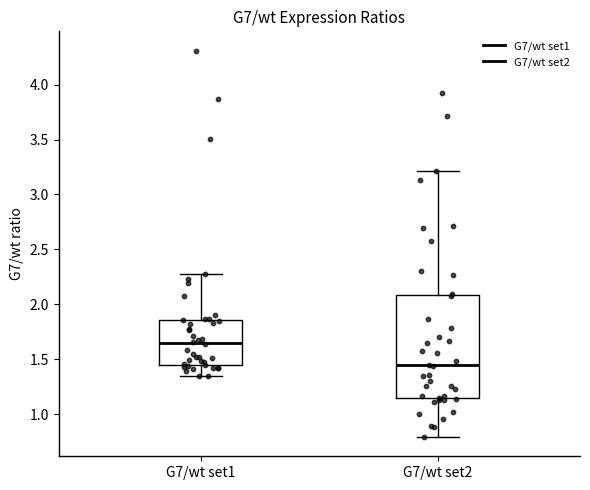

Which box has the lowest median line?

G7/wt set2